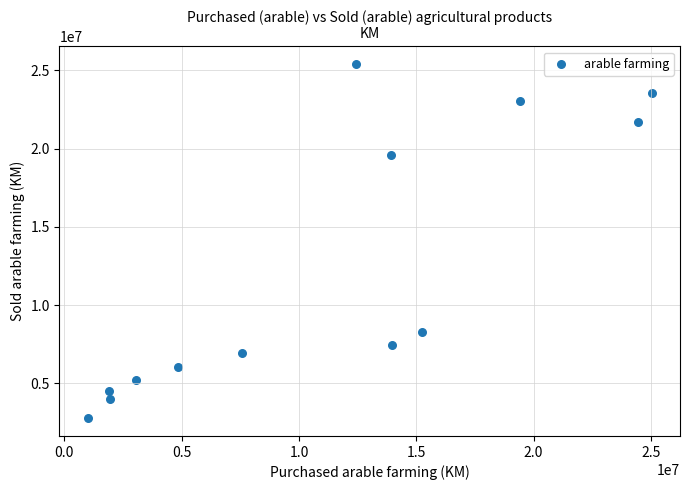

What Y value in the scatter plot is closest to 14096596?

19587013